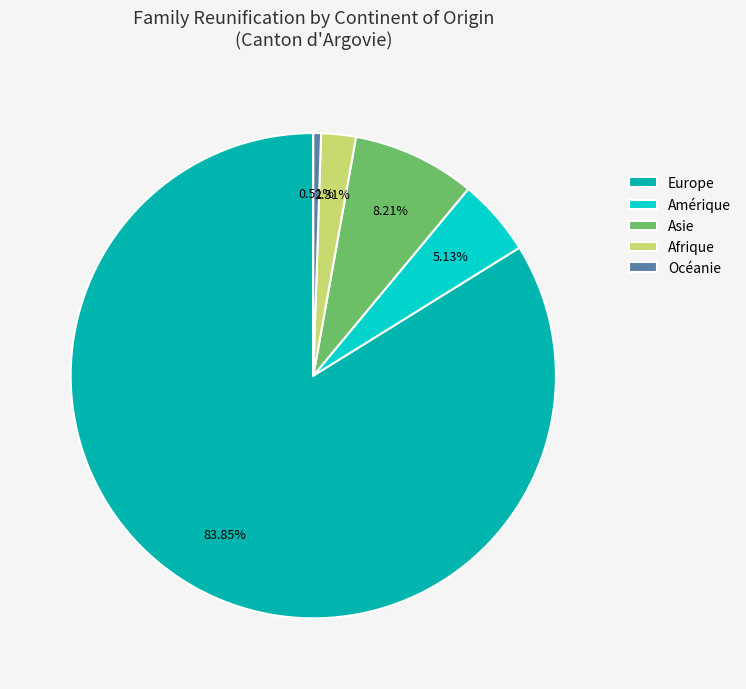

To the nearest percent, what is the average slice percentage?

20%